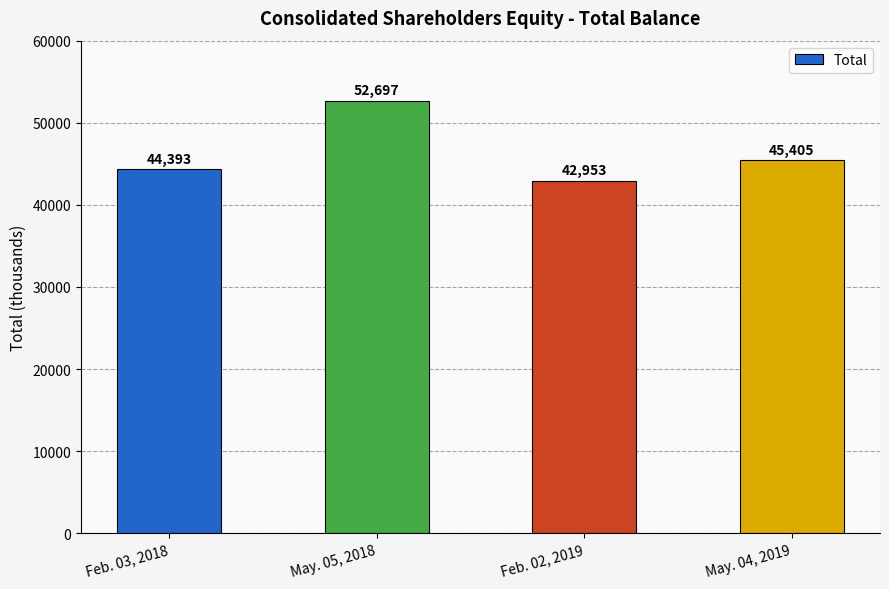

What is the change in value from May. 05, 2018 to May. 04, 2019?

-7292